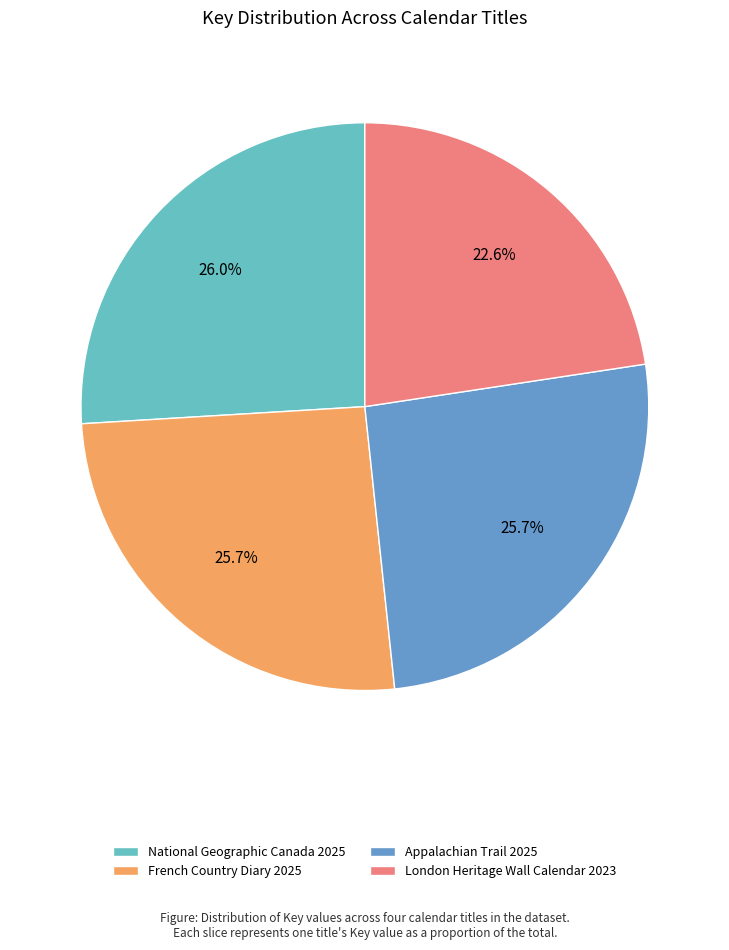

To the nearest percent, what portion does London Heritage Wall Calendar 2023 represent?

23%